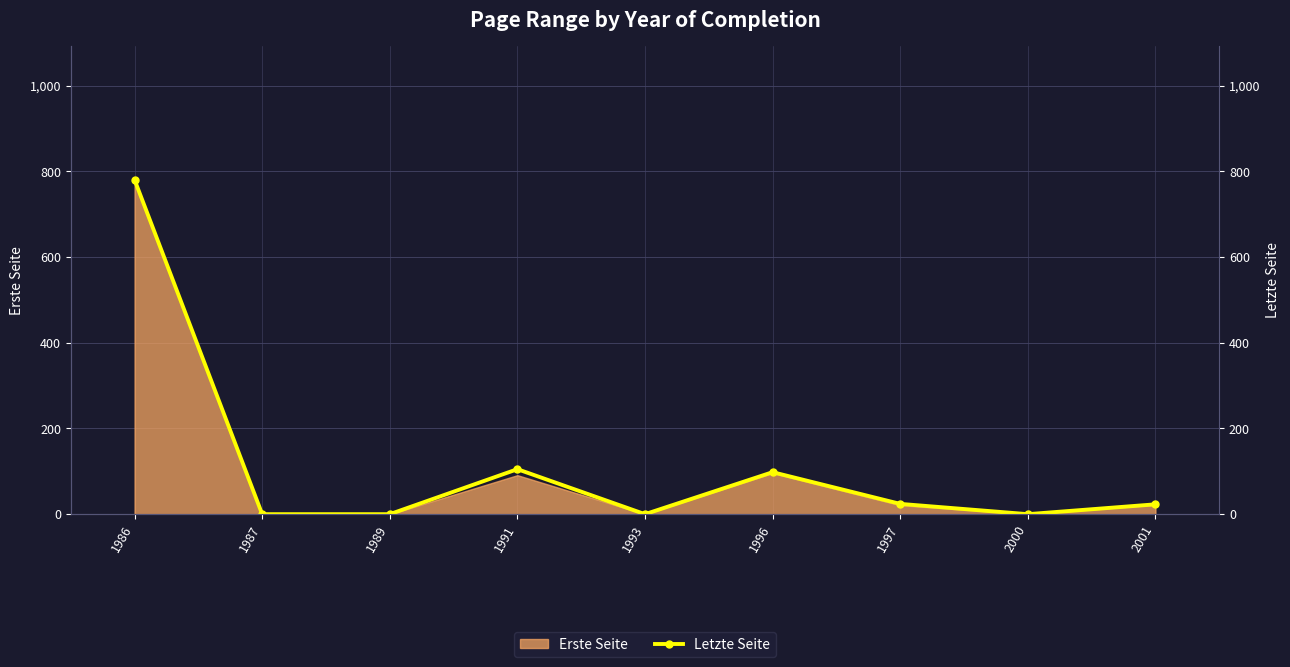

Rank the categories by value from highest to lowest.

1986, 1991, 1996, 1997, 2001, 1987, 1989, 1993, 2000